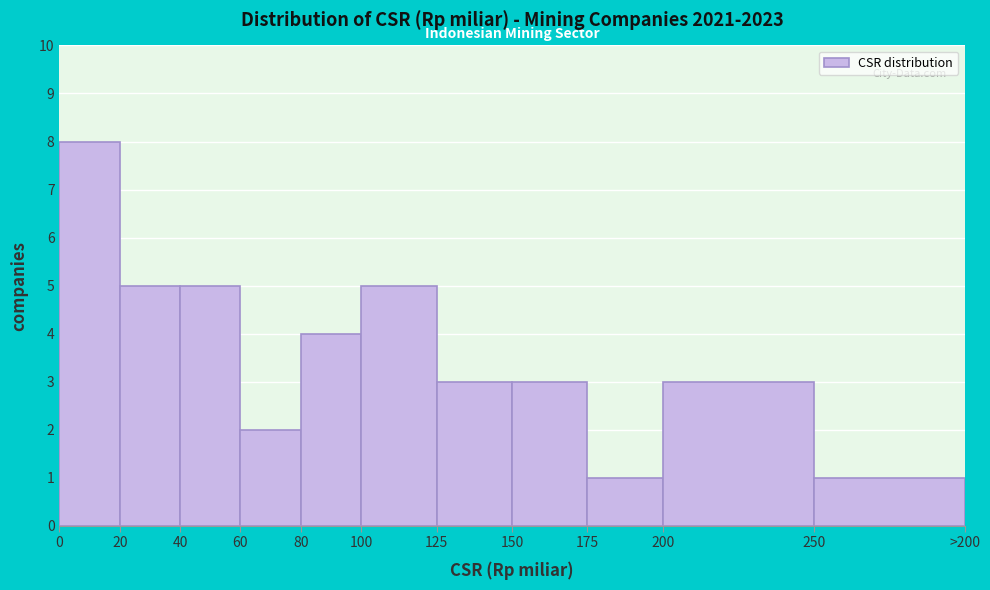

Reading left to right, list all the values displayed in this chart.

0=8	20=5	40=5	60=2	80=4	100=5	125=3	150=3	175=1	200=3	250=1